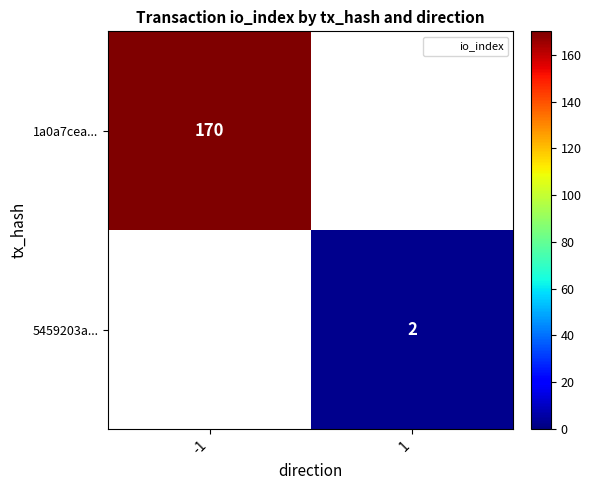

Which has a higher value, 1 or -1?

-1